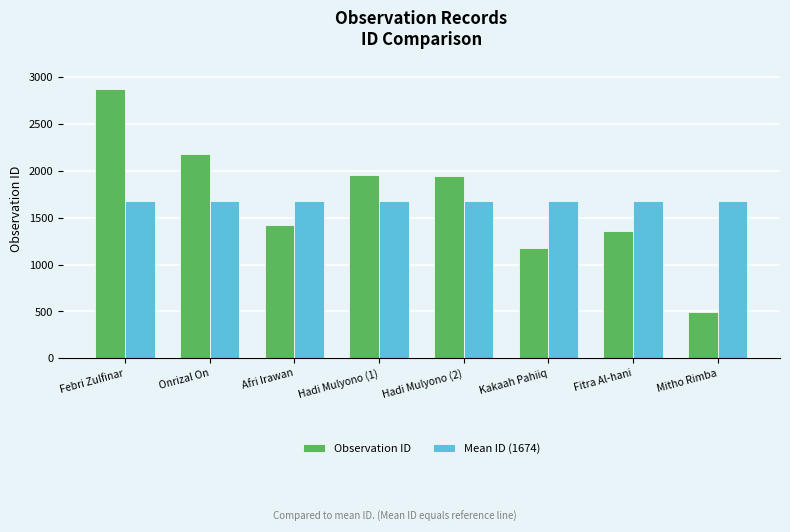

What is the approximate value of Observation ID at Fitra Al-hani, to the nearest 50?

1350